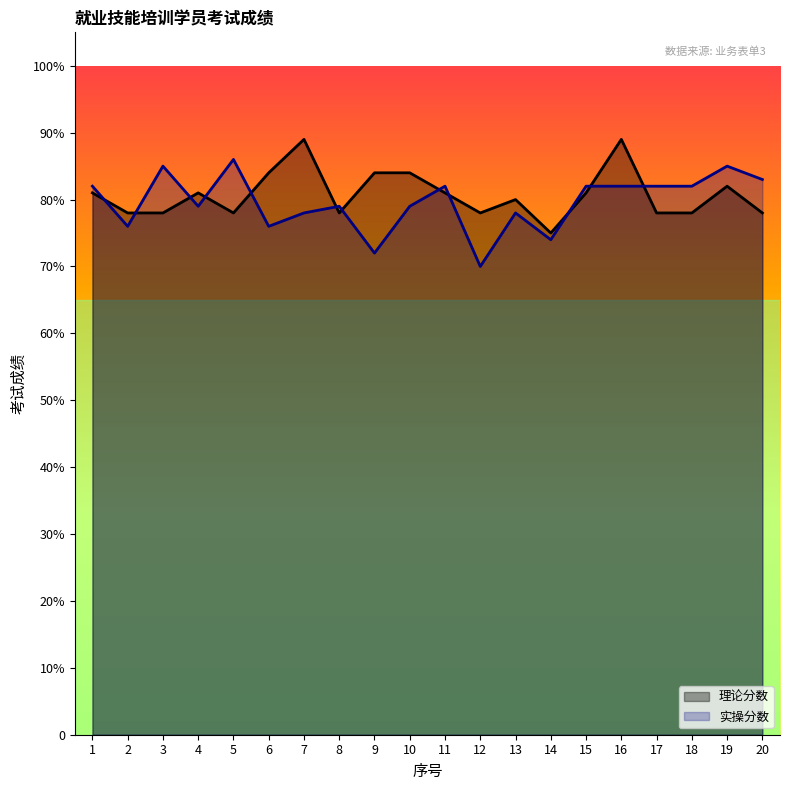

Between 10 and 16, which series saw the biggest shift?

理论分数